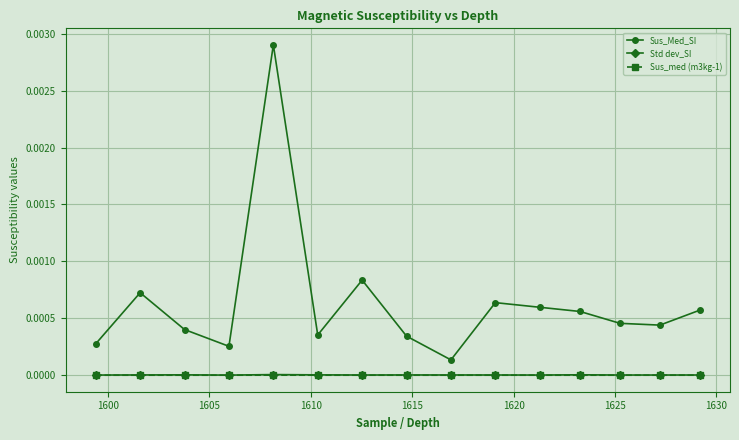

Which series has the largest total across all categories?

Sus_Med_SI